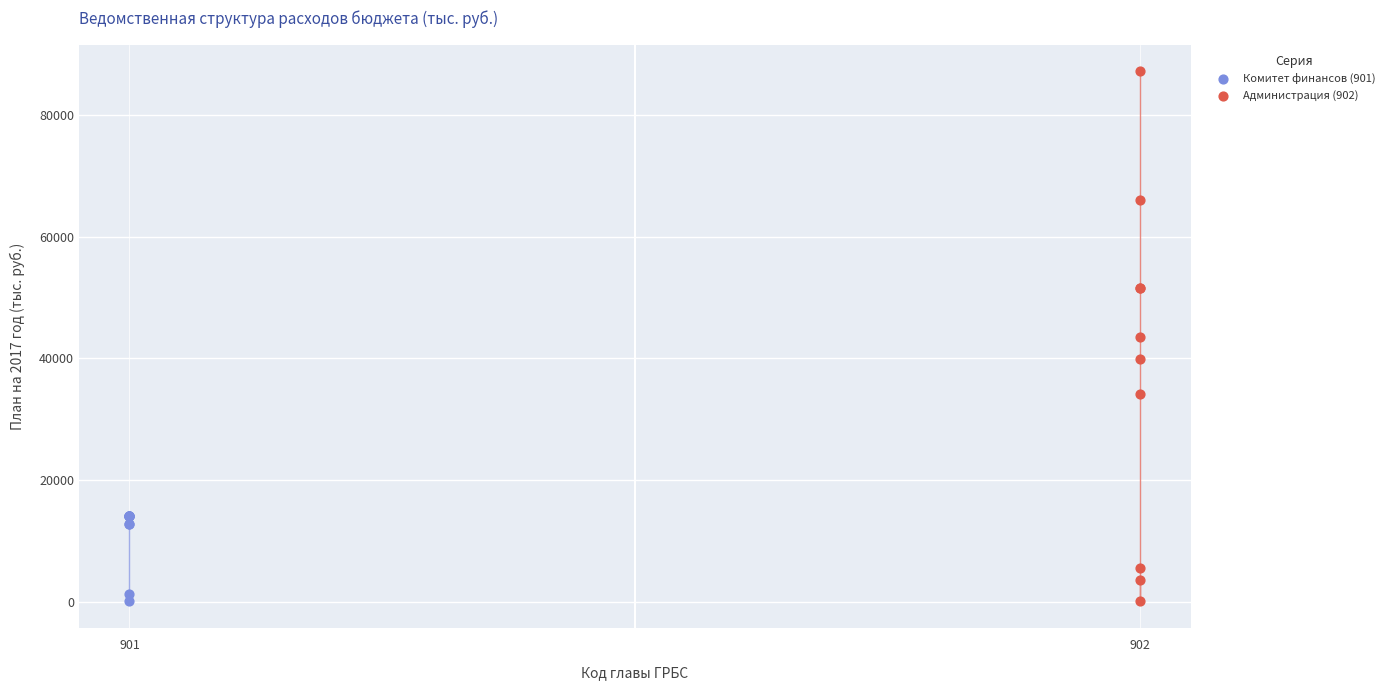

Which series has the widest spread of Y values?

Администрация (902)